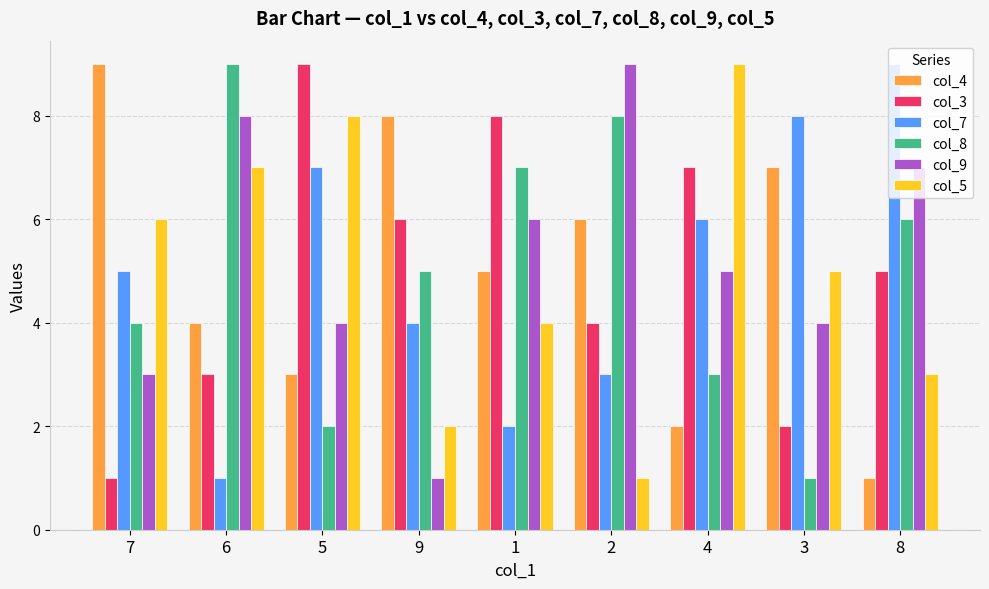

What is the value of the col_3 bar at the 7th from the left?

7